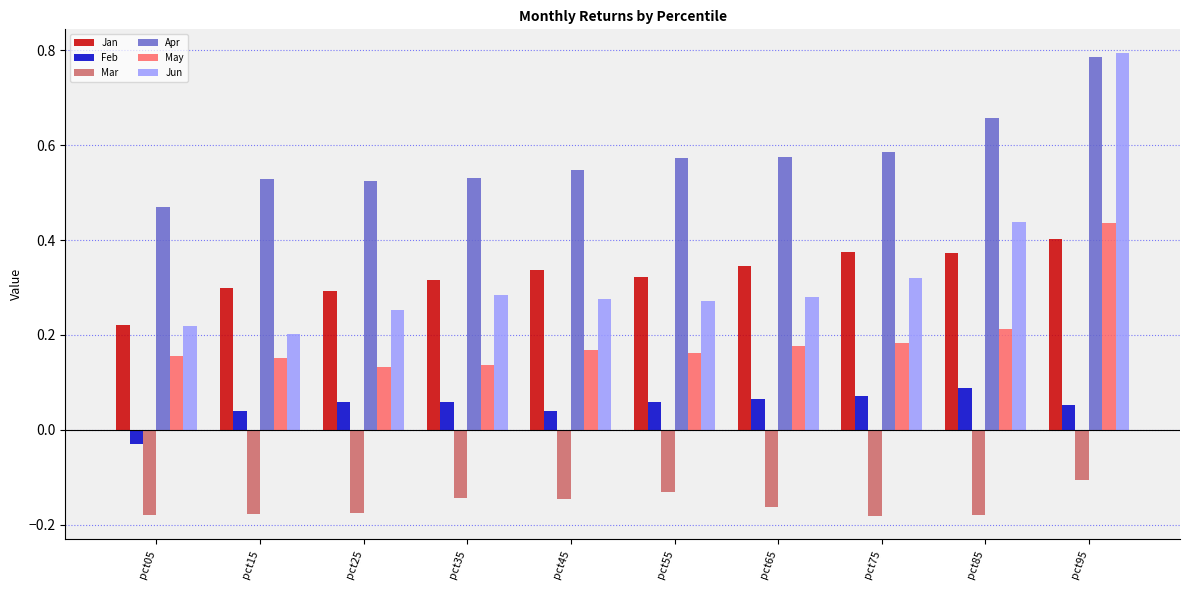

At which category is the sum across all series the highest?

pct95